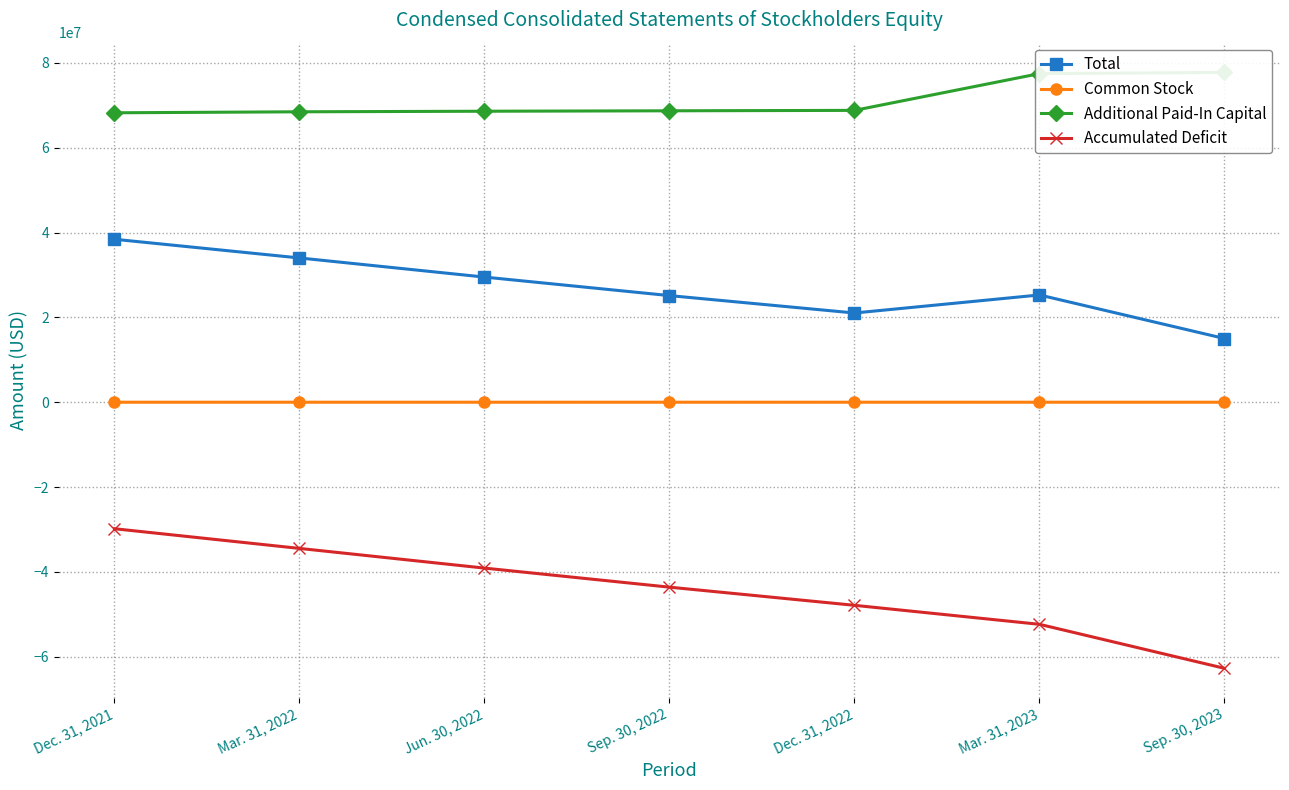

What are all the series names shown in the legend?

Total, Common Stock, Additional Paid-In Capital, Accumulated Deficit